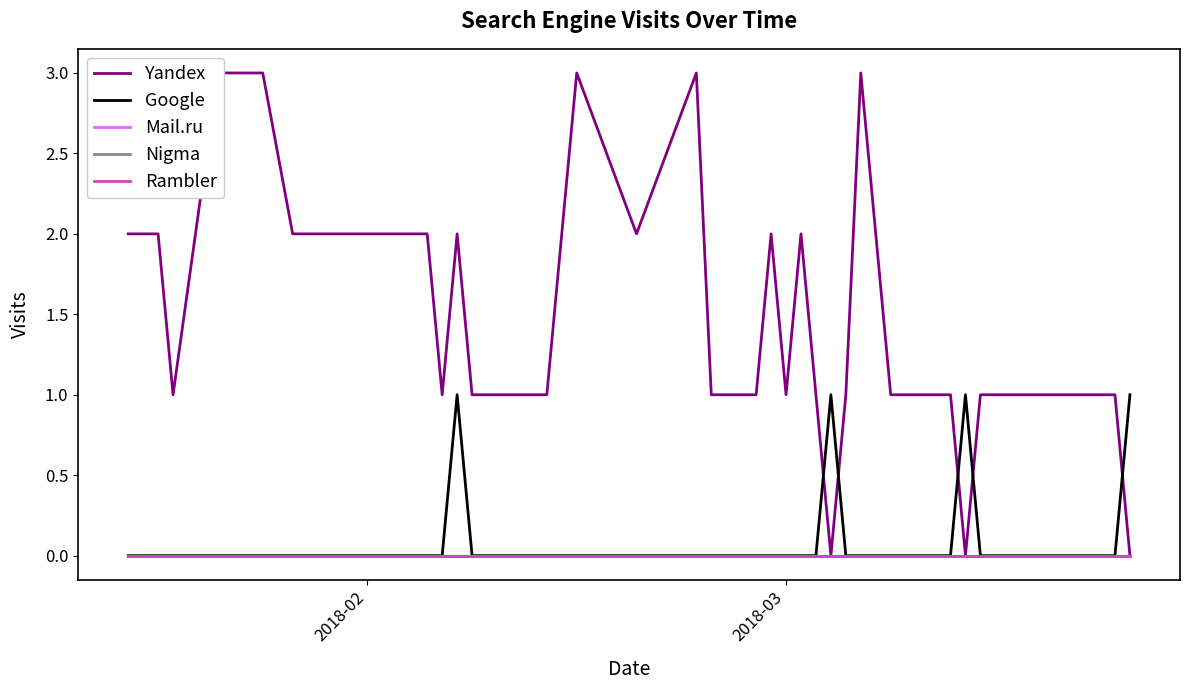

Rank the series by their maximum value, from highest to lowest.

Yandex, Google, Mail.ru, Nigma, Rambler